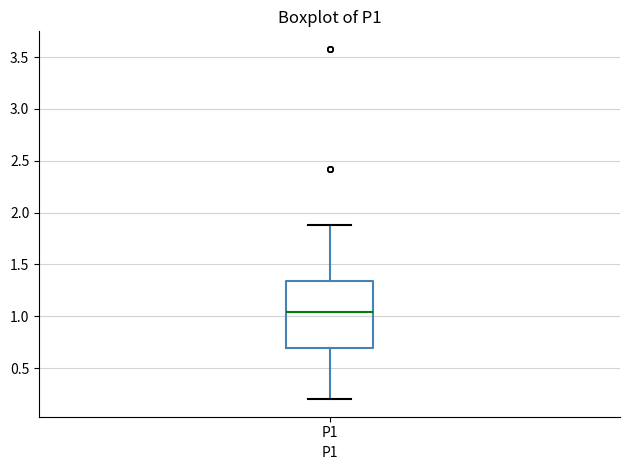

Read this box plot against the y-axis: the position of the median line, the range covered by the box, and the ends of both whiskers. The values are not printed on the chart, so give them approximately, as read against the axis.

median 1.05, box 0.70 to 1.35, whiskers 0.20 to 1.90